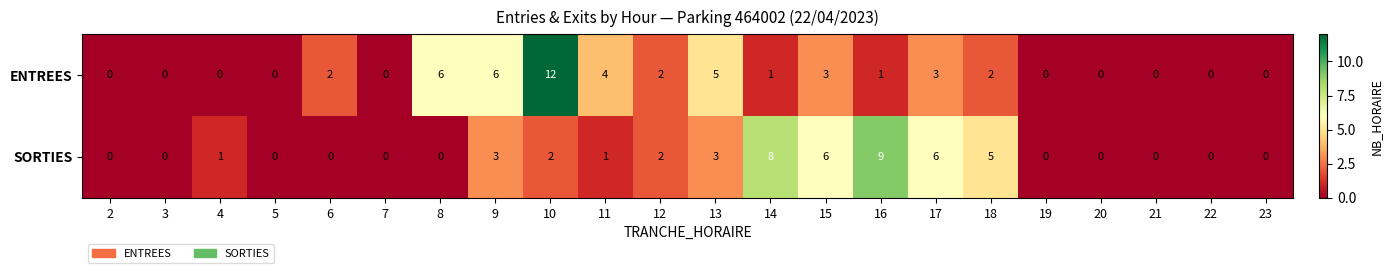

How many data points in SORTIES are less than 1?

11